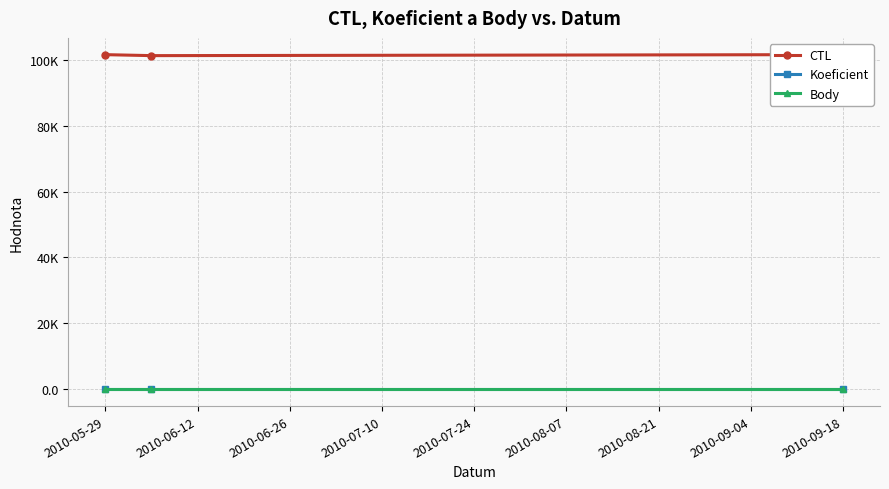

Count the number of categories in the chart.

3